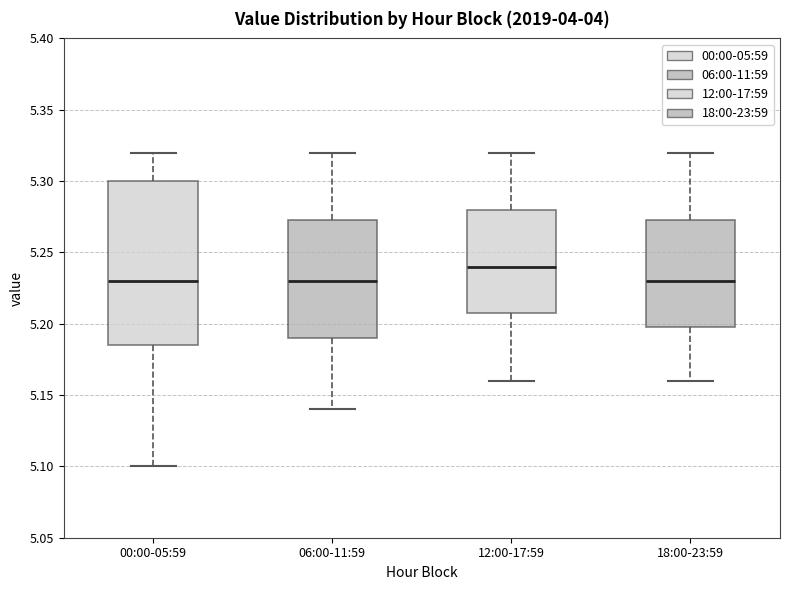

Which box is the tallest, from its lower edge to its upper edge?

00:00-05:59